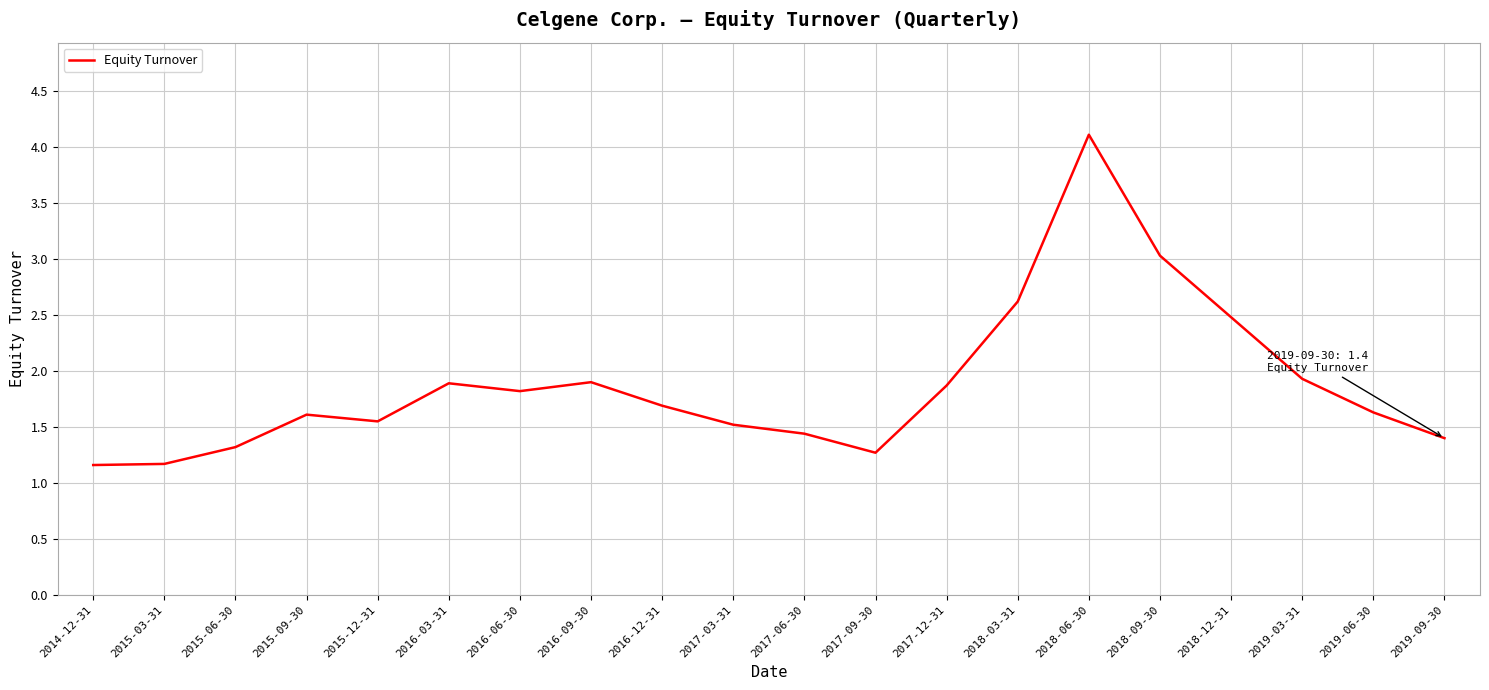

What is the change in value from 2017-03-31 to 2018-03-31?

+1.1